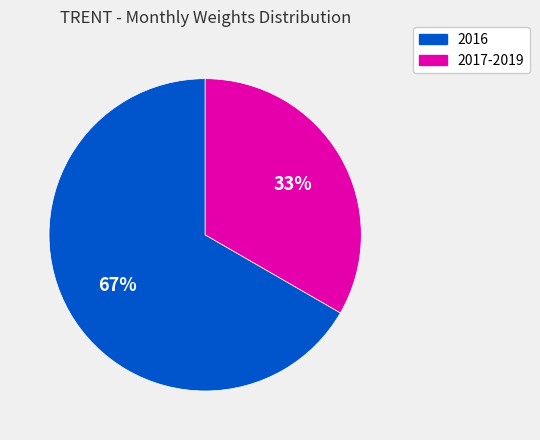

How many segments does this pie chart have?

2